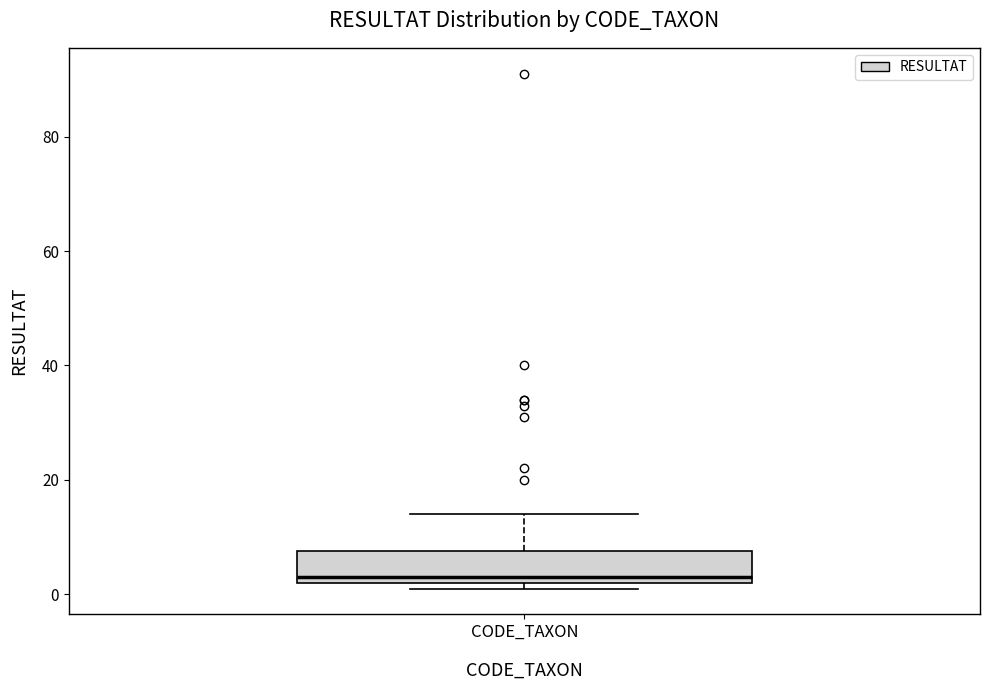

Read this box plot against the y-axis: the position of the median line, the range covered by the box, and the ends of both whiskers. The values are not printed on the chart, so give them approximately, as read against the axis.

median 4, box 2 to 8, whiskers 2 (just below the box's lower edge) to 14